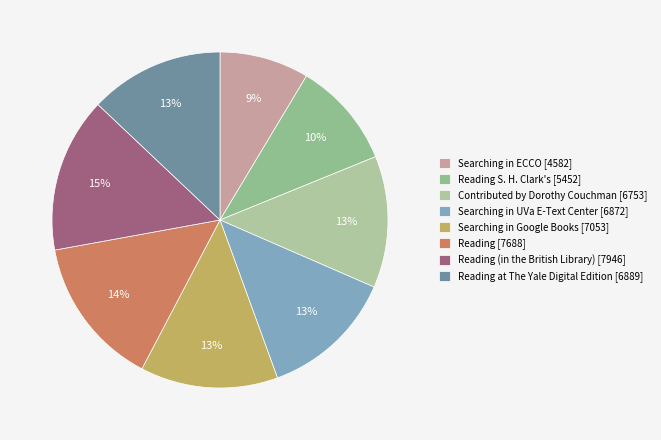

Count the number of slices in the pie.

8